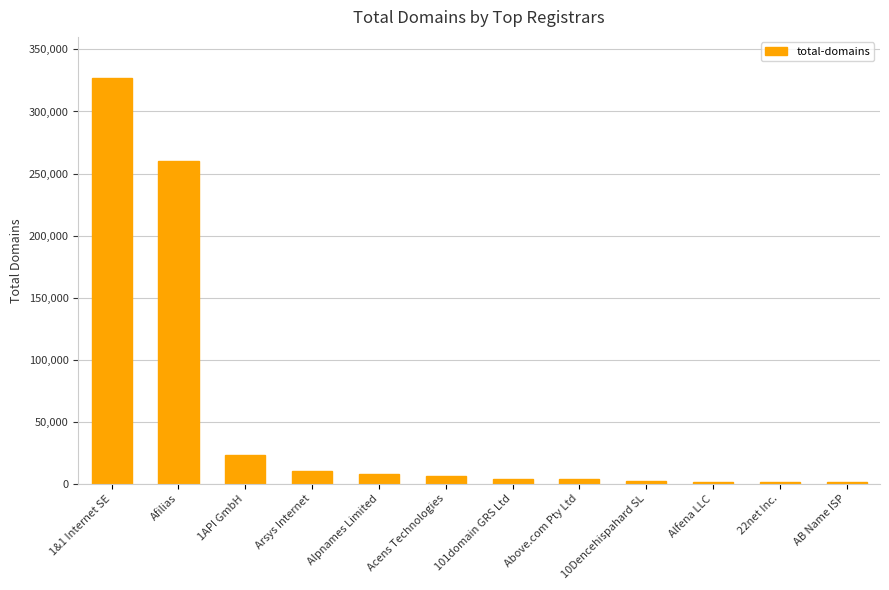

Which has a higher value, Arsys Internet or Alfena LLC?

Arsys Internet